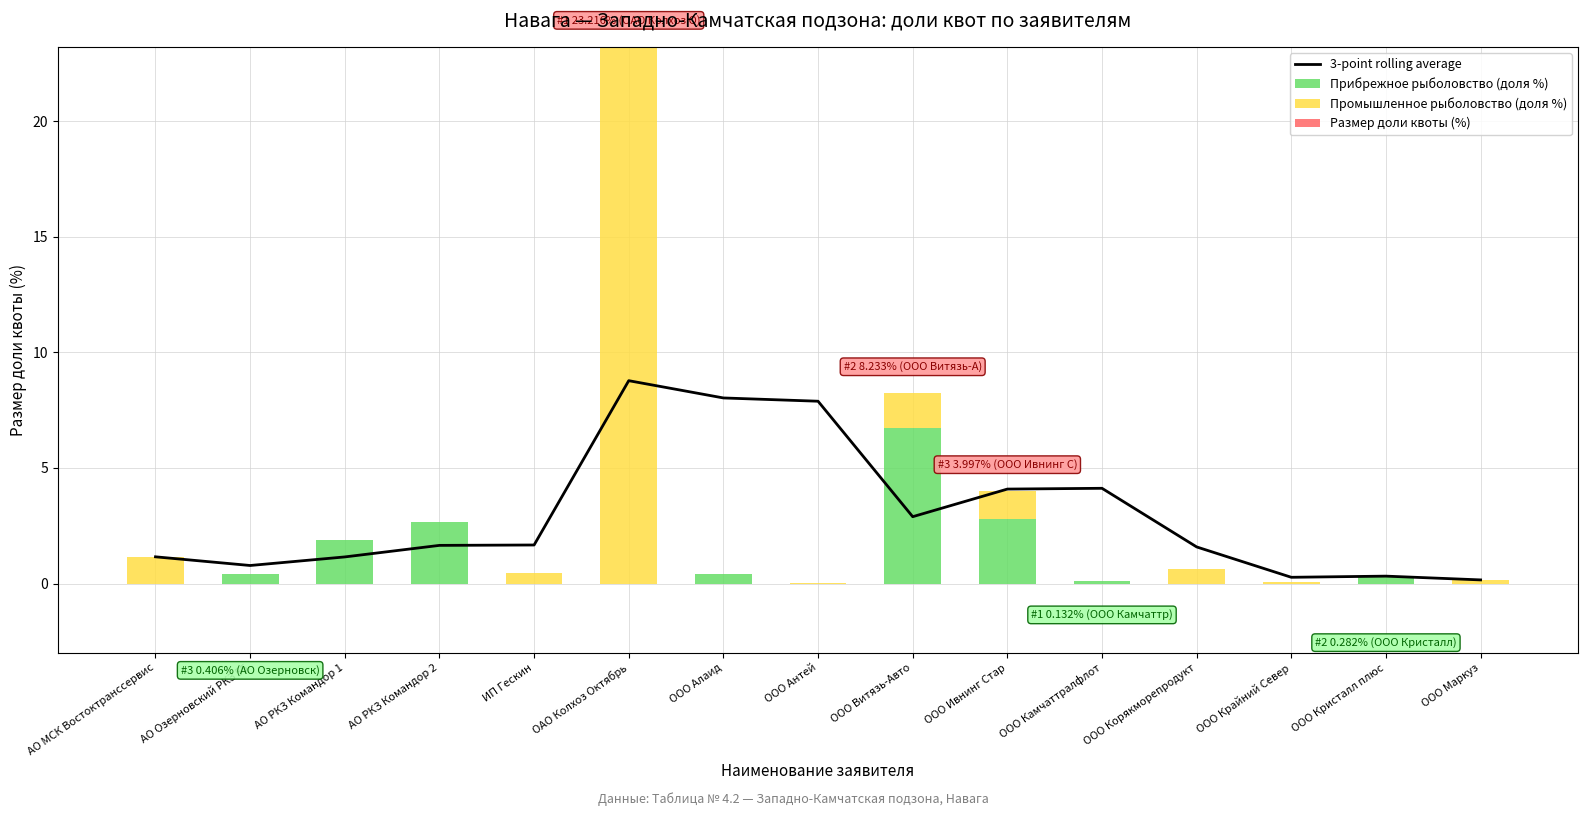

What is the average value of the 3-point rolling average series?

3.0